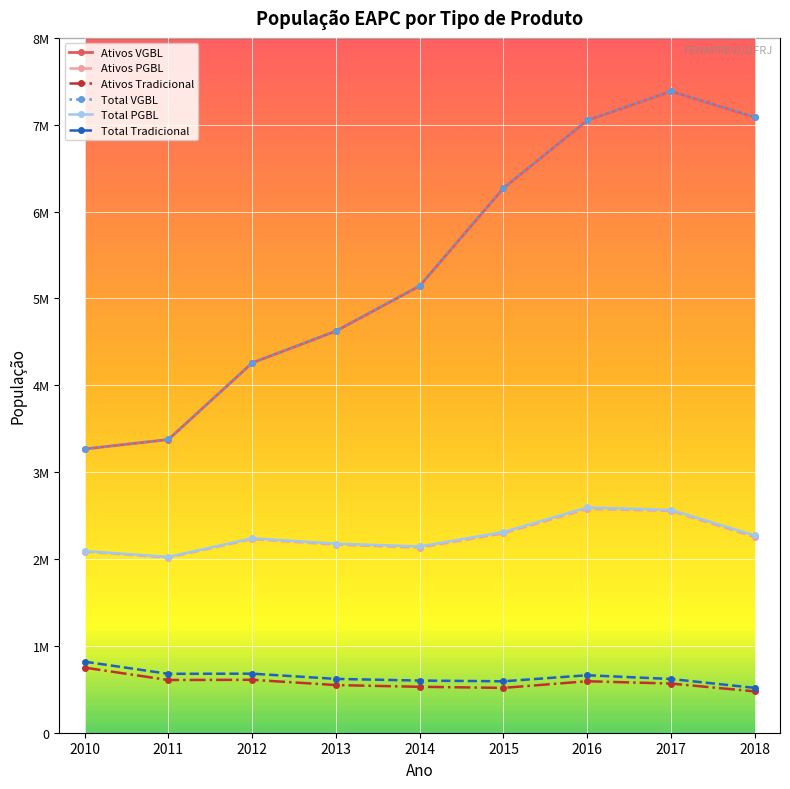

At 2015, list the series in order from largest to smallest.

Total VGBL, Ativos VGBL, Total PGBL, Ativos PGBL, Total Tradicional, Ativos Tradicional